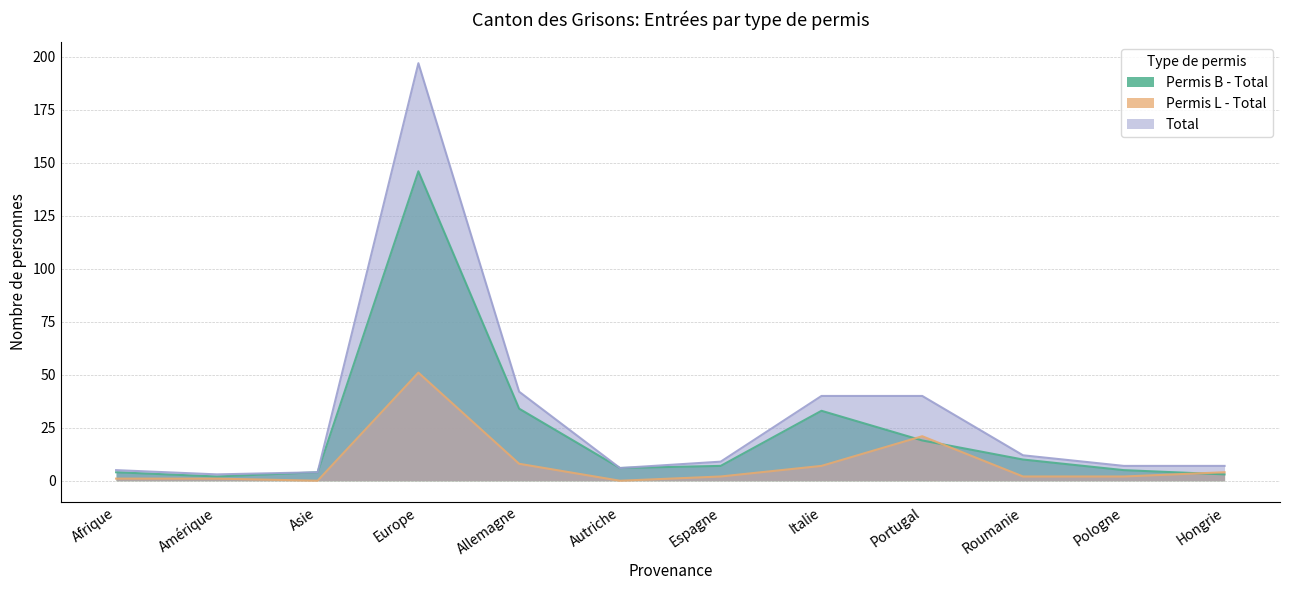

What is the approximate value of Permis L - Total at Italie?

7